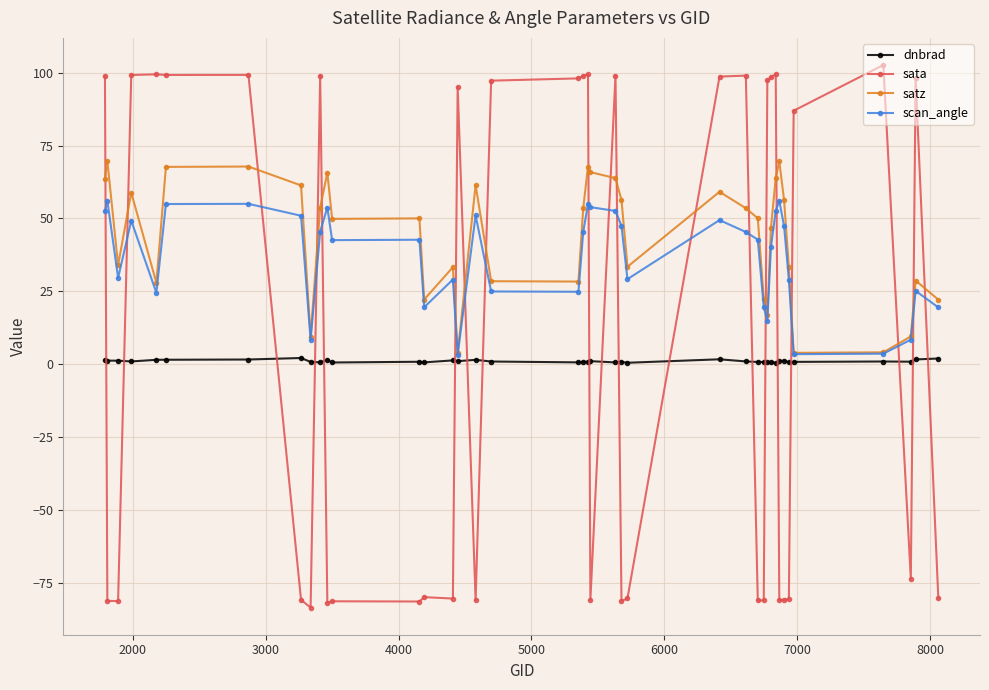

What is the value of the satz point at the 35th from the left?

33.2